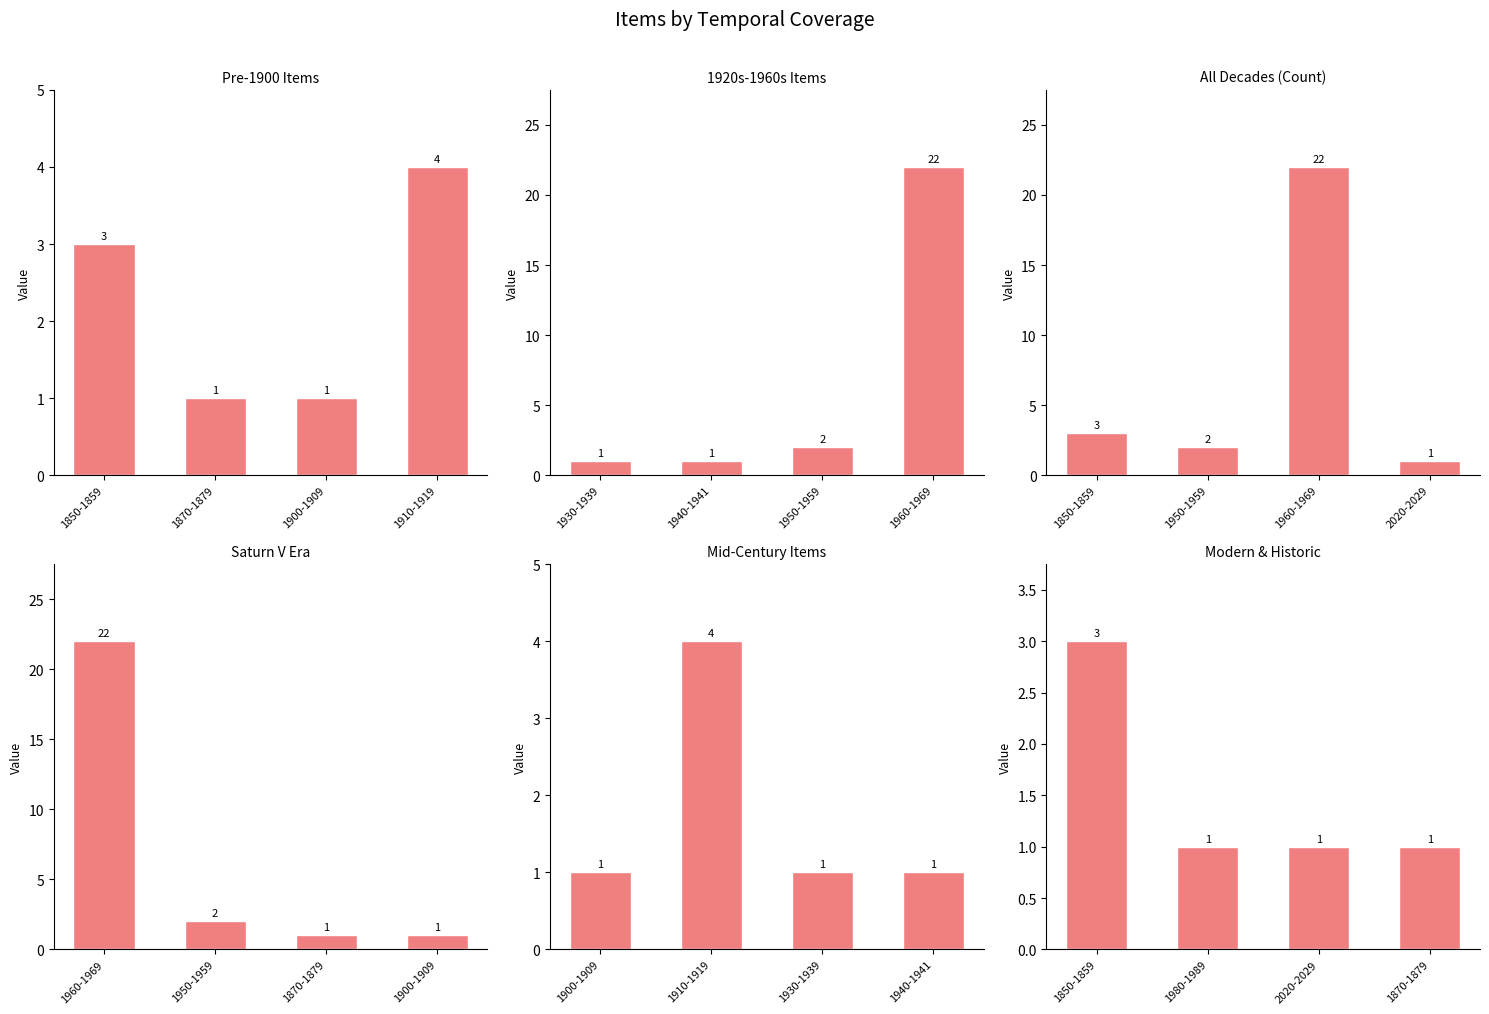

What position from the right is 1870-1879?

3